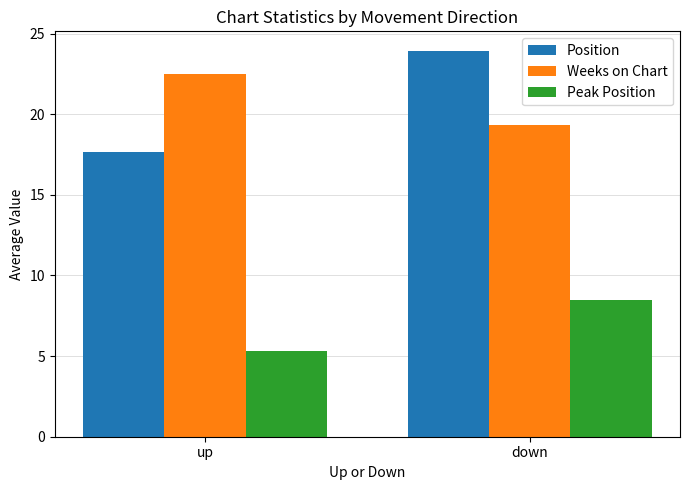

Count the Peak Position values in the range 5 to 8.

1